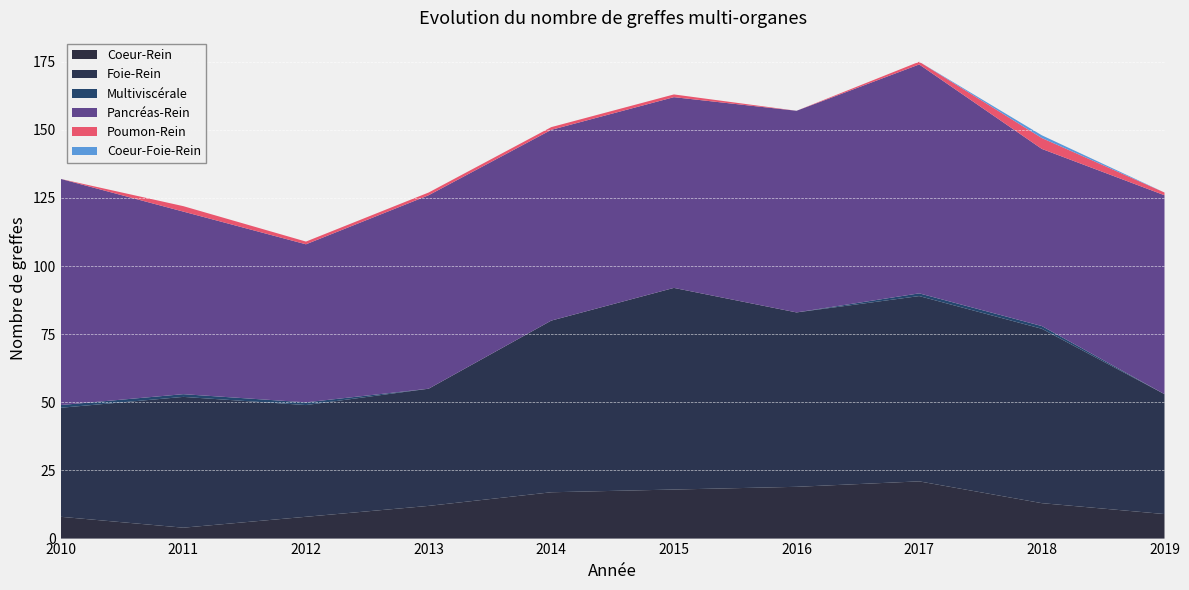

Reading left to right, list all the values displayed in this chart.

Coeur-Rein: 8	4	8	12	17	18	19	21	13	9
Foie-Rein: 40	48	41	43	63	74	64	68	64	44
Multiviscérale: 1	1	1	0	0	0	0	1	1	0
Pancréas-Rein: 83	67	58	71	70	70	74	84	65	73
Poumon-Rein: 0	2	1	1	1	1	0	1	4	1
Coeur-Foie-Rein: 0	0	0	0	0	0	0	0	1	0